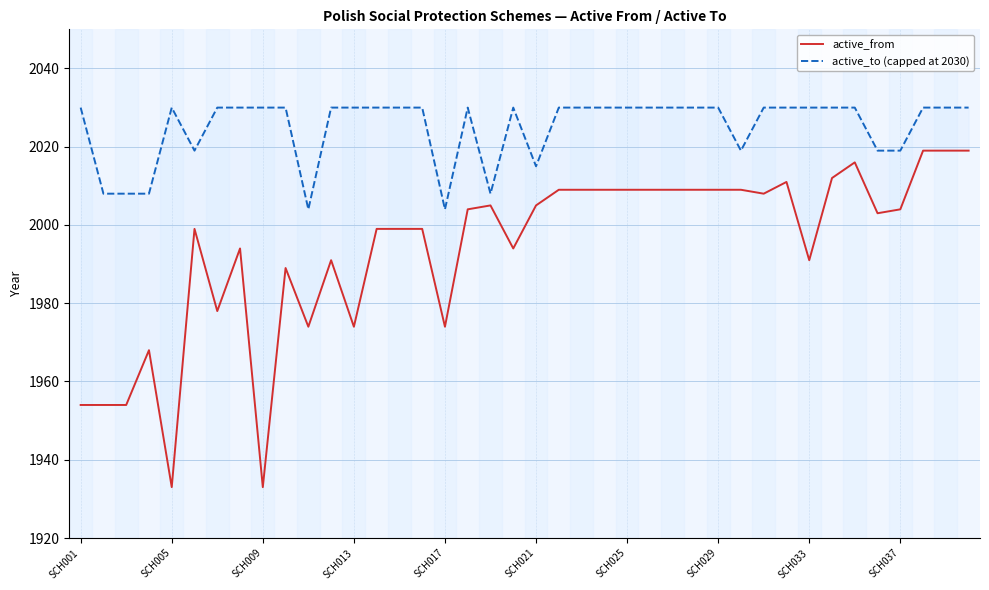

What is the spread (max minus min) of values at 27?

21